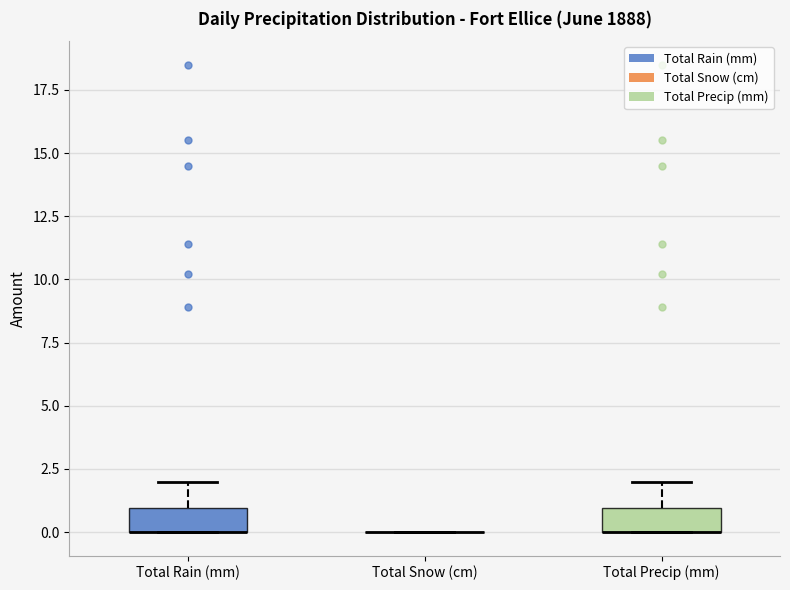

Reading left to right, transcribe this box plot: for each box, give where its median line is, the range the box spans, and where its two whiskers end, as read against the y-axis. The values are not printed on the chart, so give them approximately, as read against the axis.

Total Rain (mm): median 0 (drawn on the box's lower edge), box 0 to 1, whiskers 0 to 2
Total Snow (cm): box collapsed to a line at 0, whiskers 0 to 0
Total Precip (mm): median 0 (drawn on the box's lower edge), box 0 to 1, whiskers 0 to 2